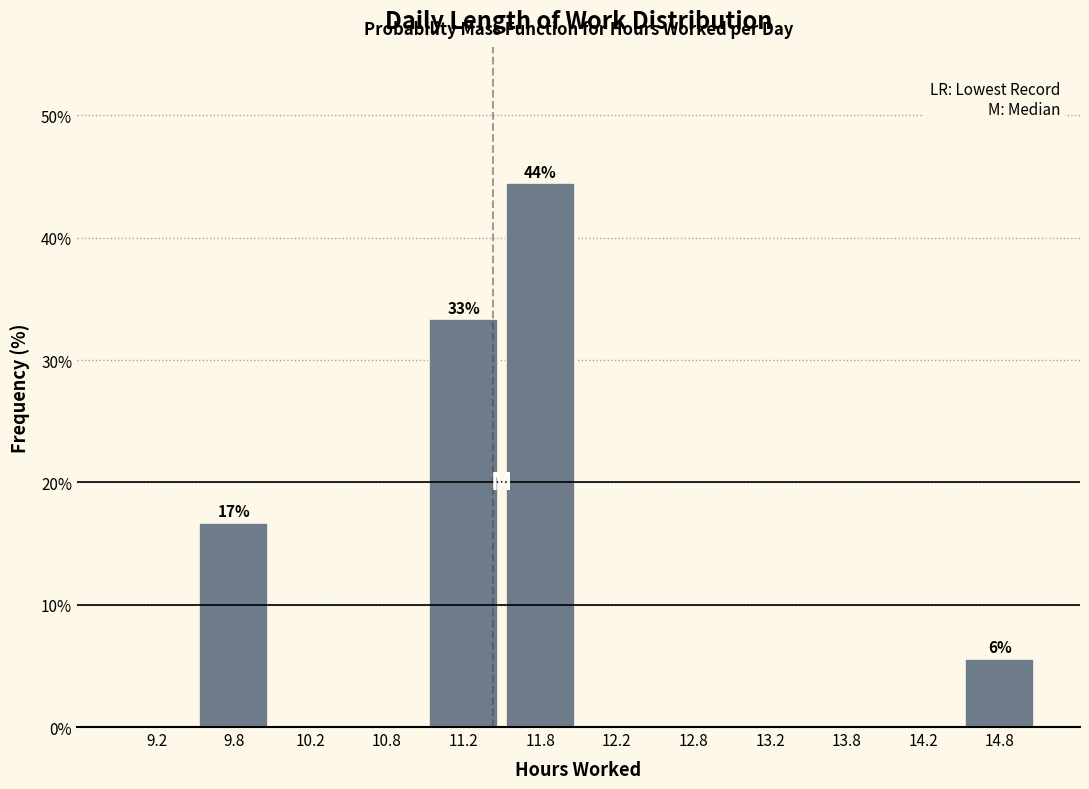

Which range on the x-axis has the tallest bar?

11.5 to 12.0